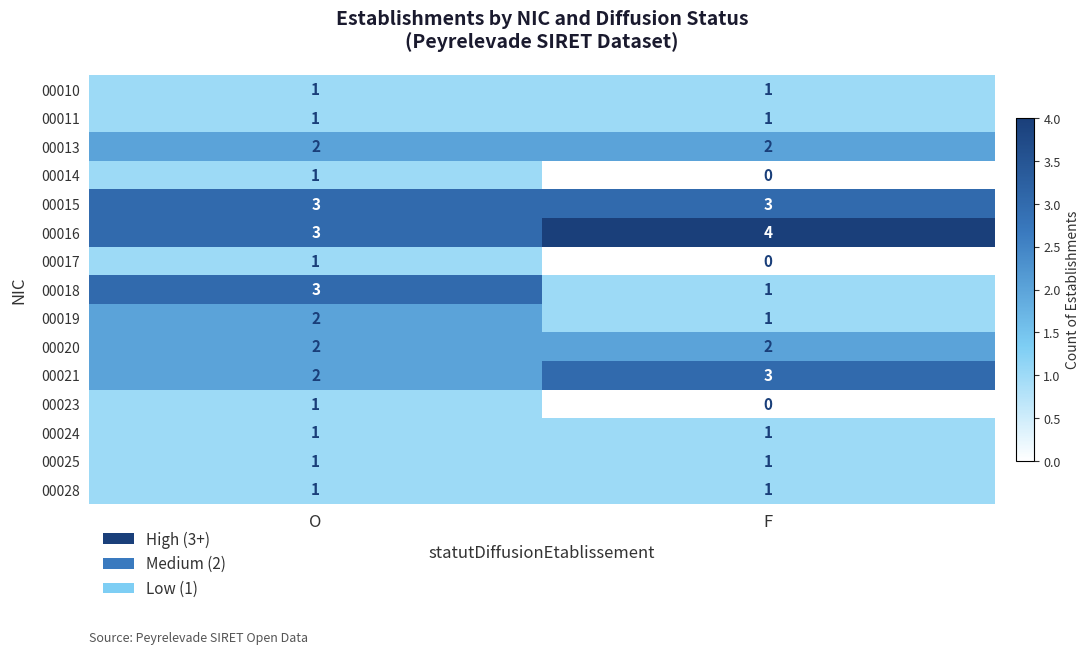

Which category has the lowest value across all series?

F